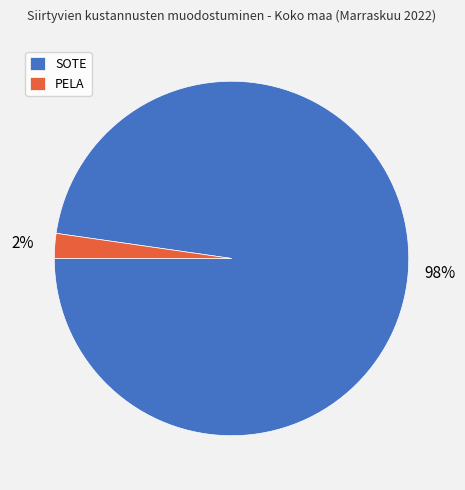

Which has a higher value, SOTE or PELA?

SOTE